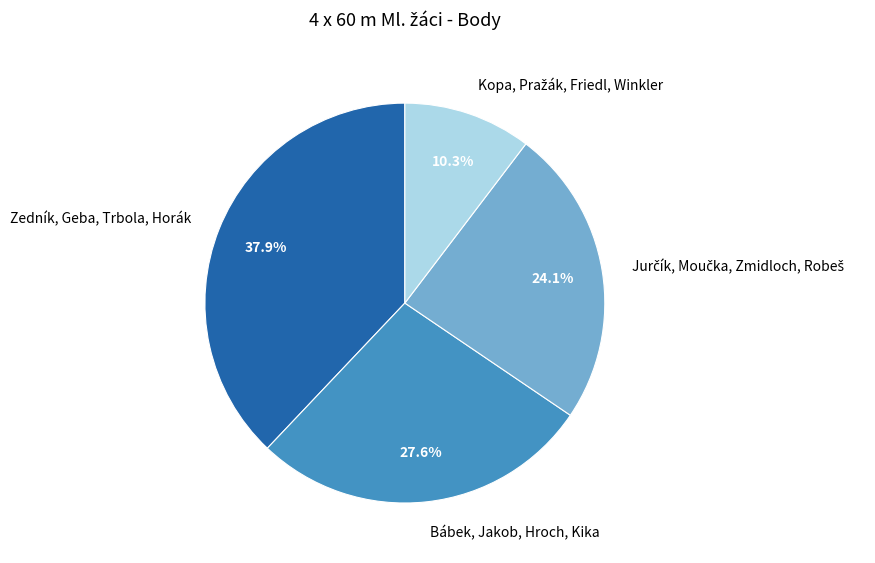

Is there any slice that represents more than half of the pie?

No